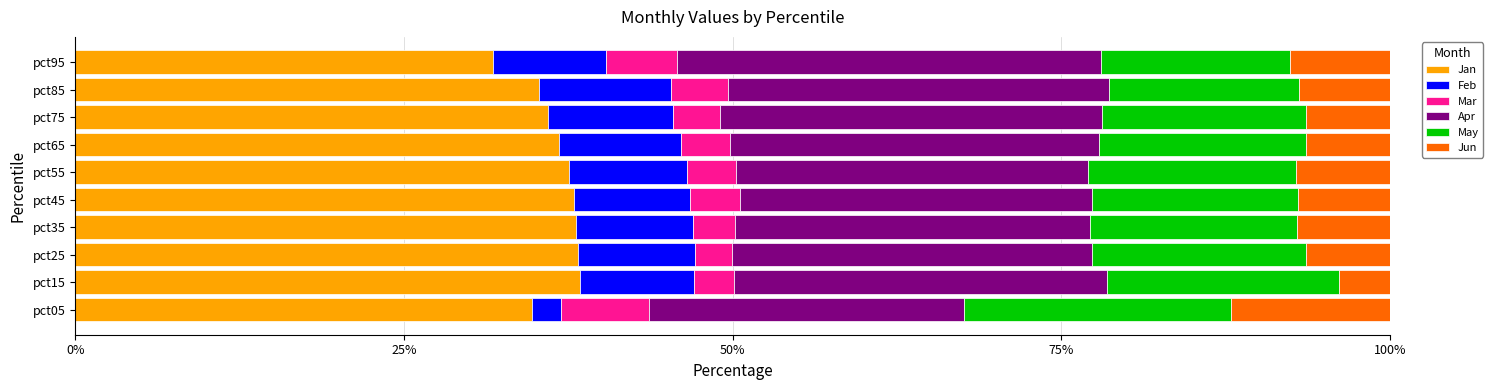

How many categories are shown in the chart?

10